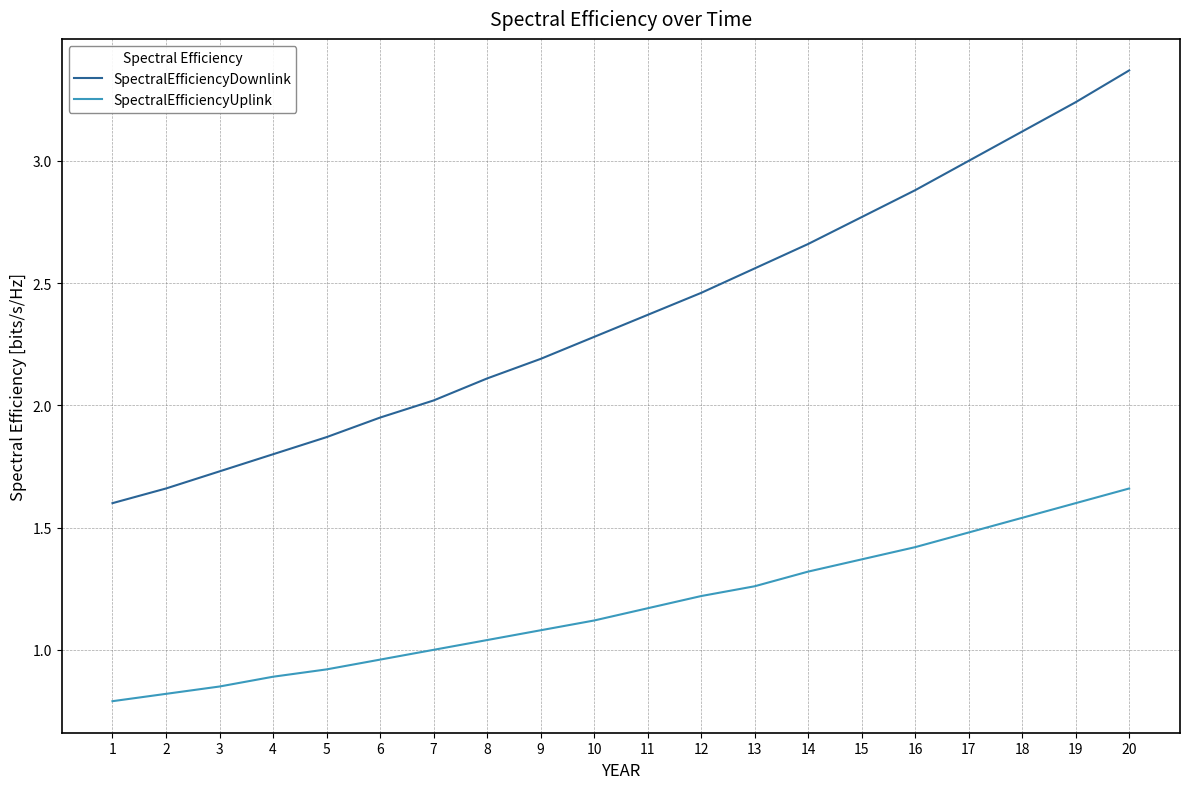

How many series are shown in this chart?

2